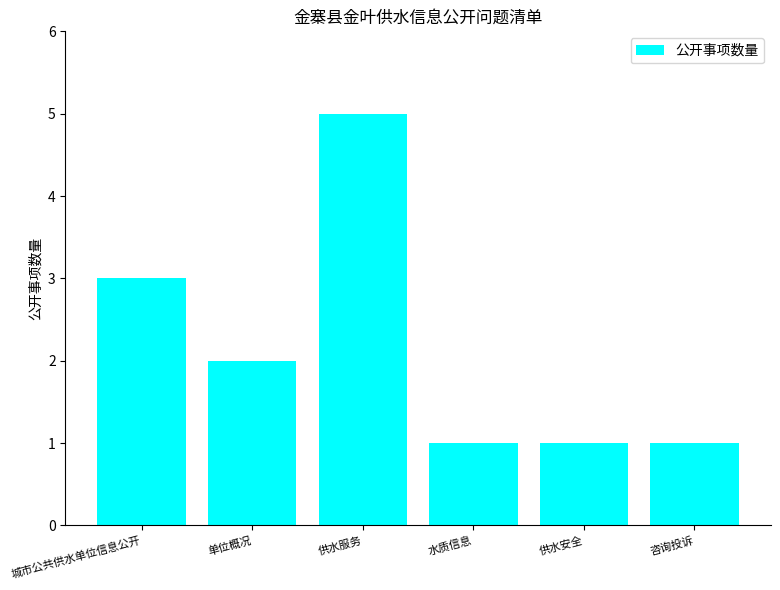

Reading right to left, list all the values displayed in this chart.

1	1	1	5	2	3